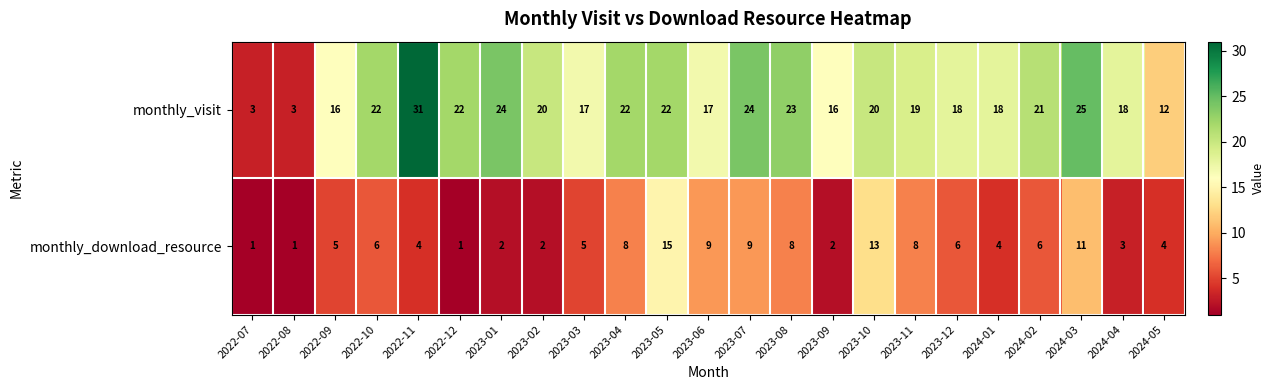

What is the difference between the highest and lowest values at 2023-11?

11